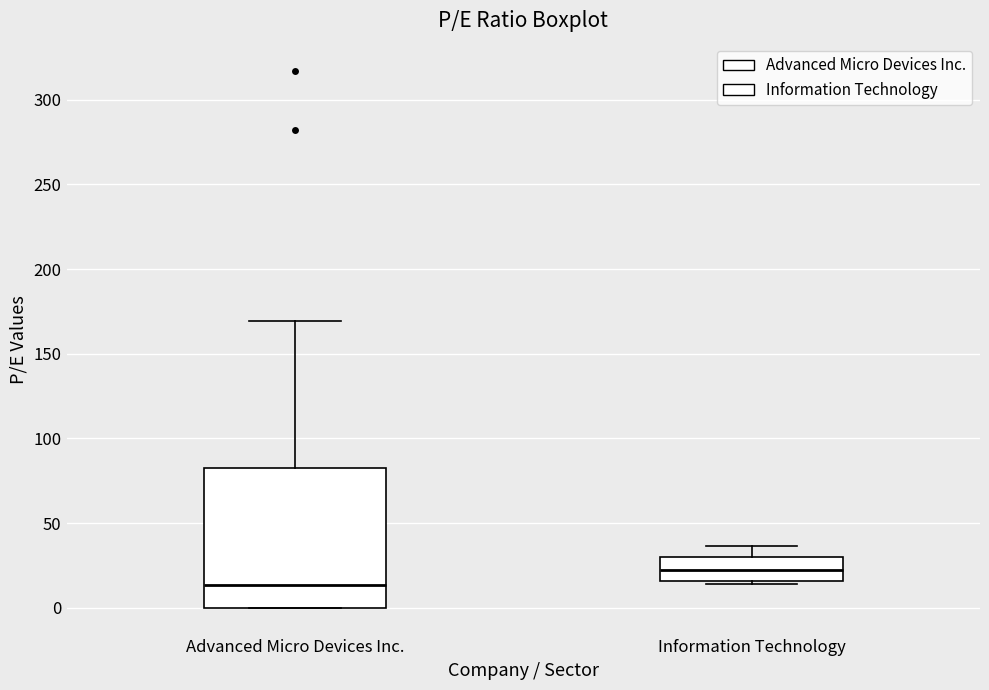

Reading left to right, transcribe this box plot: for each box, give where its median line is, the range the box spans, and where its two whiskers end, as read against the y-axis. The values are not printed on the chart, so give them approximately, as read against the axis.

Advanced Micro Devices Inc.: median 15, box 0 to 80, whiskers 0 to 170
Information Technology: median 20, box 15 to 30, whiskers 15 (just below the box's lower edge) to 35